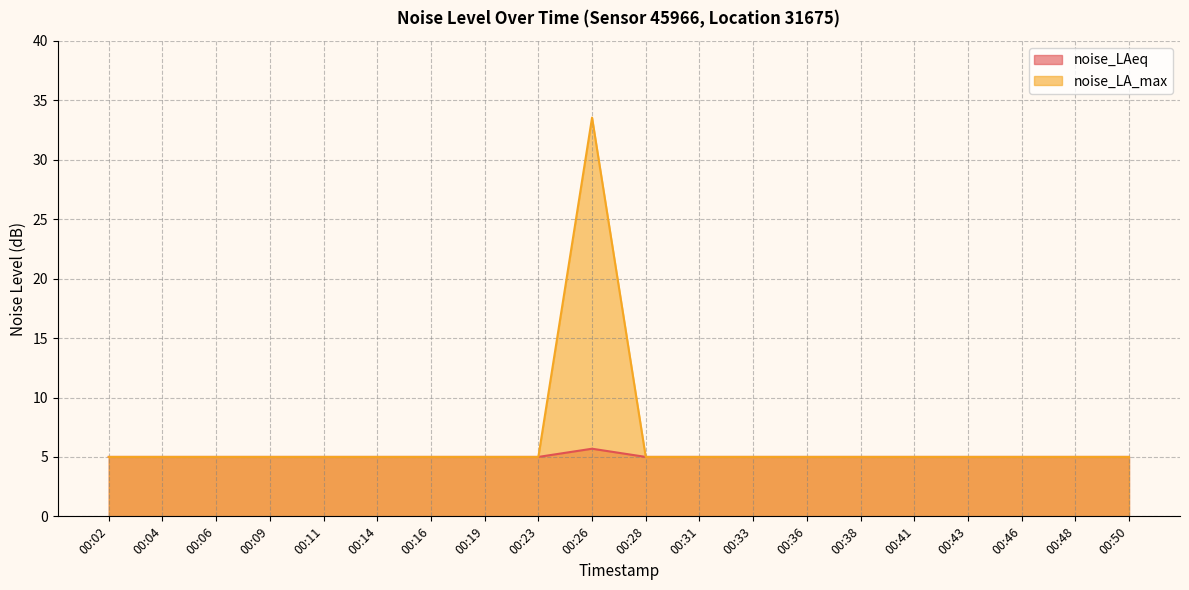

True or false: noise_LA_max has a value of 1.7 at 00:33.

False